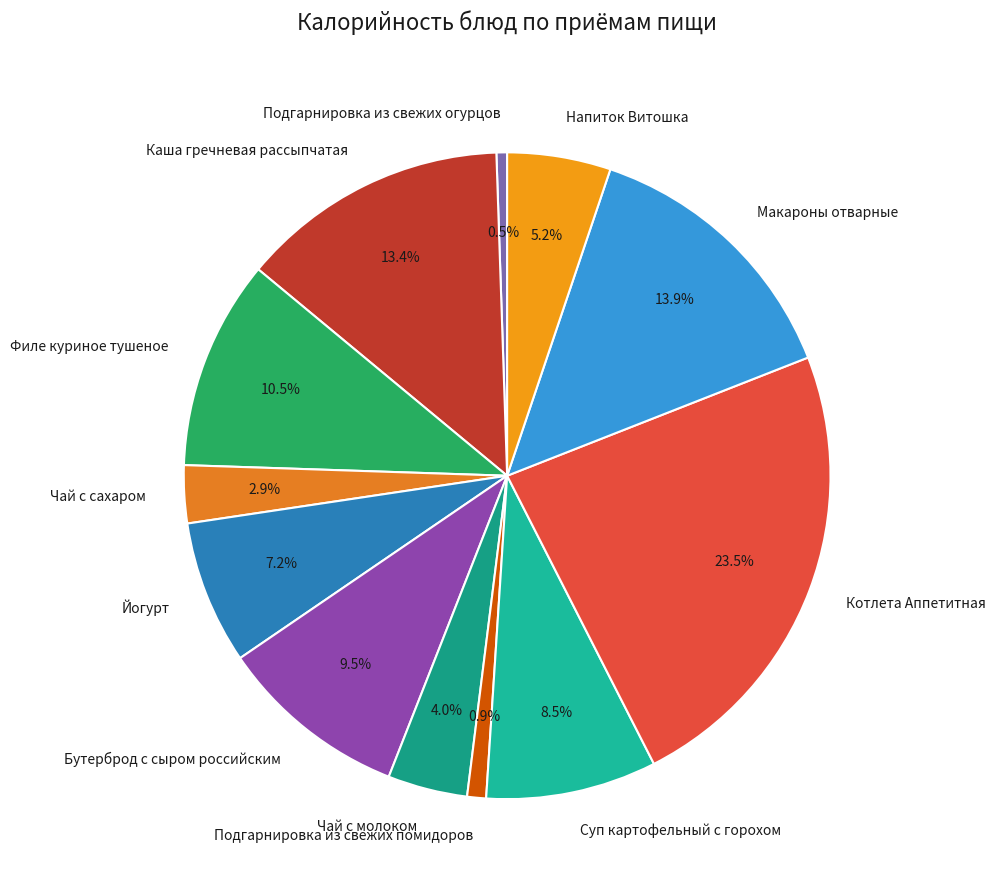

How many segments does this pie chart have?

12